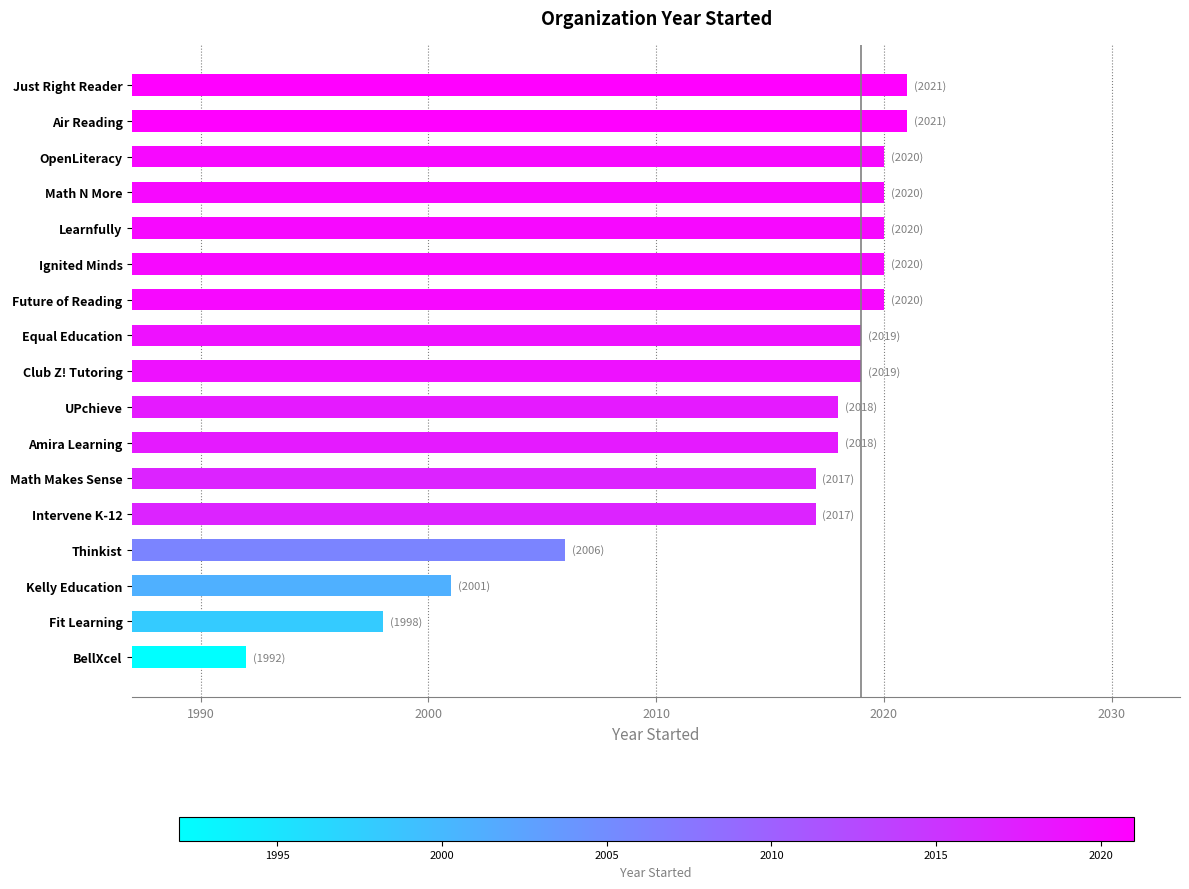

What is the sum of all values?

34247